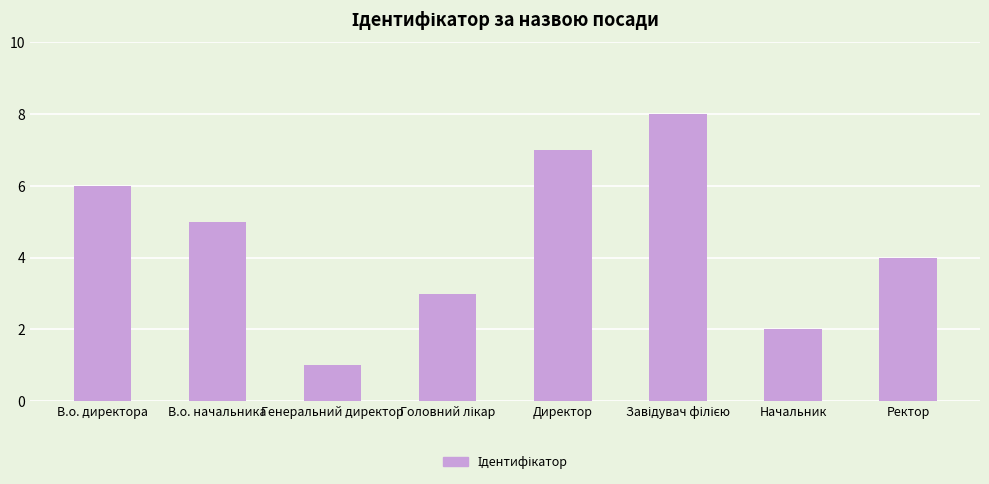

Reading left to right, extract all data points from this chart.

6	5	1	3	7	8	2	4